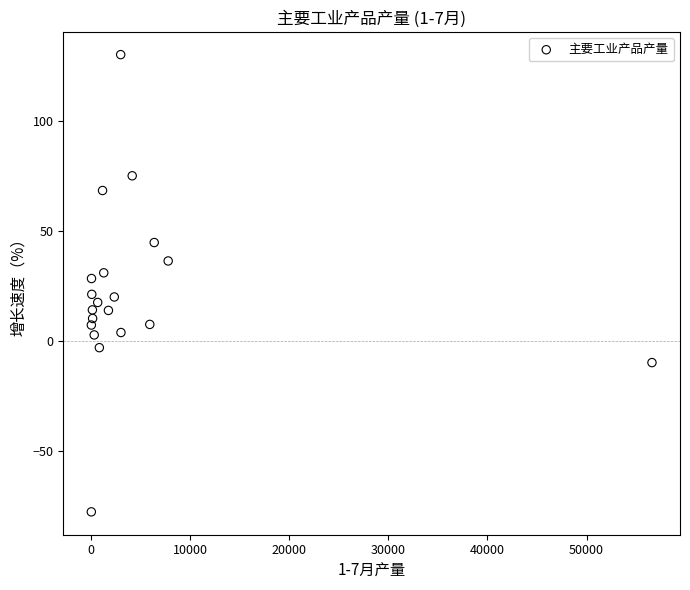

What Y value in the scatter plot is closest to 26?

28.4